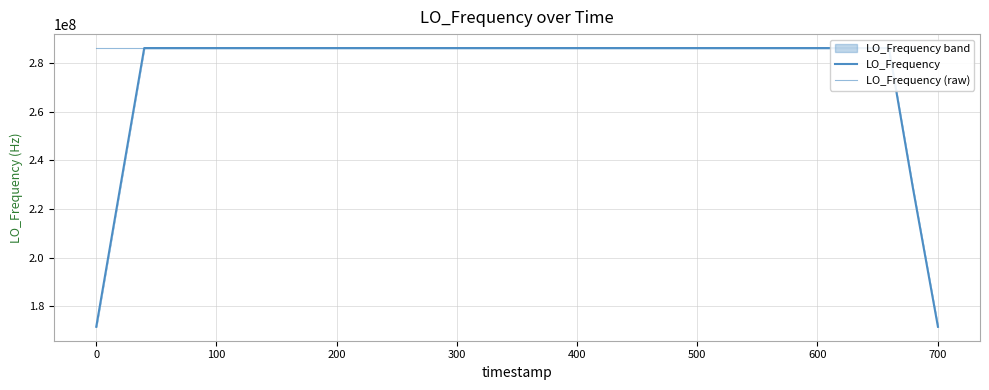

Which series has the largest range (max minus min)?

LO_Frequency